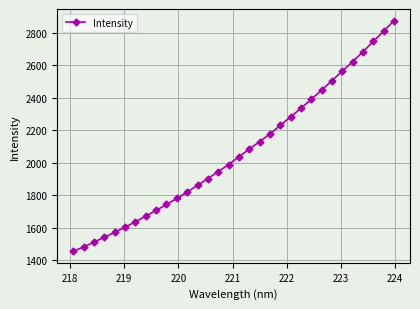

What is the greatest value displayed?

2874.2